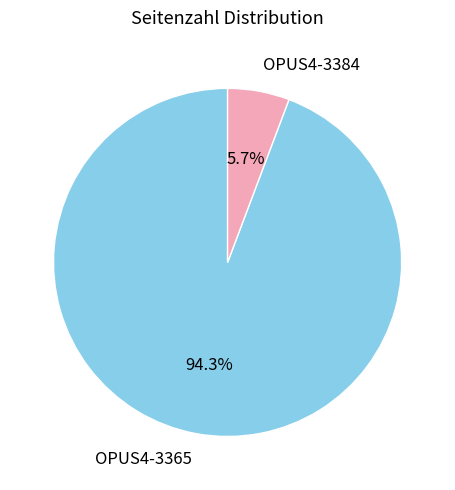

Which slice is the smallest?

OPUS4-3384